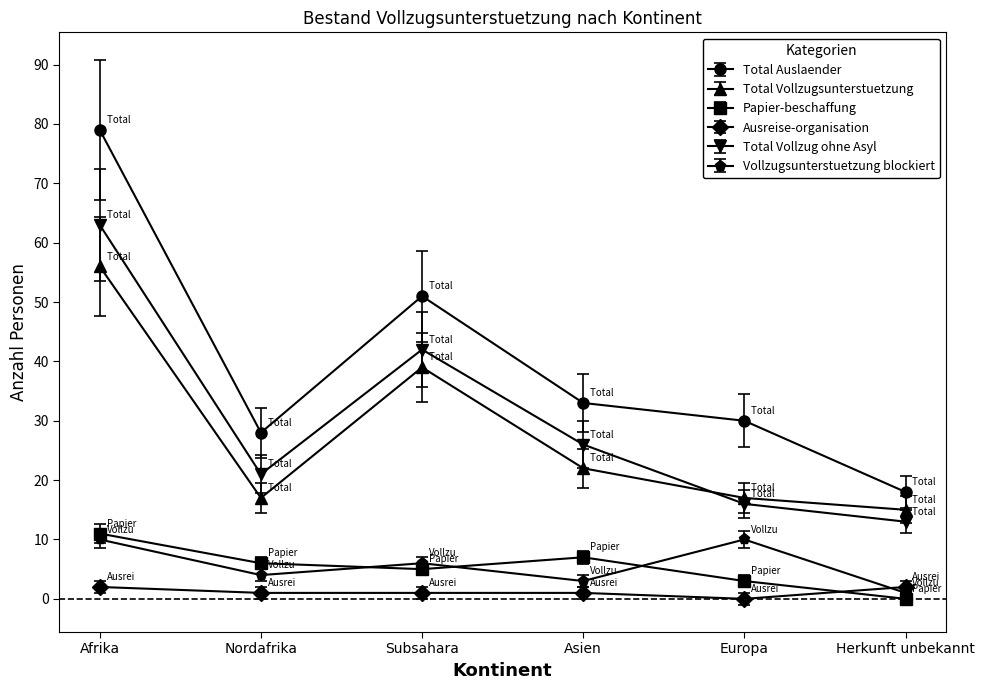

How many interior local peaks does the Total Auslaender series have?

1